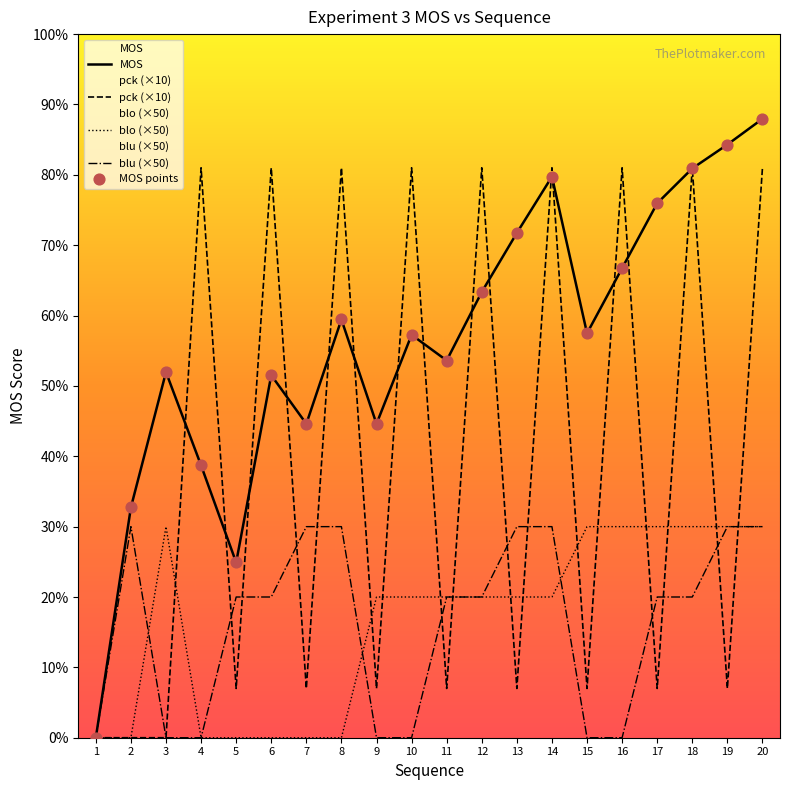

At which category is the sum across all series the highest?

20